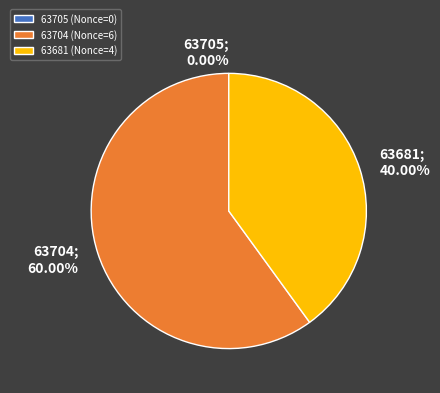

To the nearest percent, what is the difference between the largest and smallest slice percentages?

60%